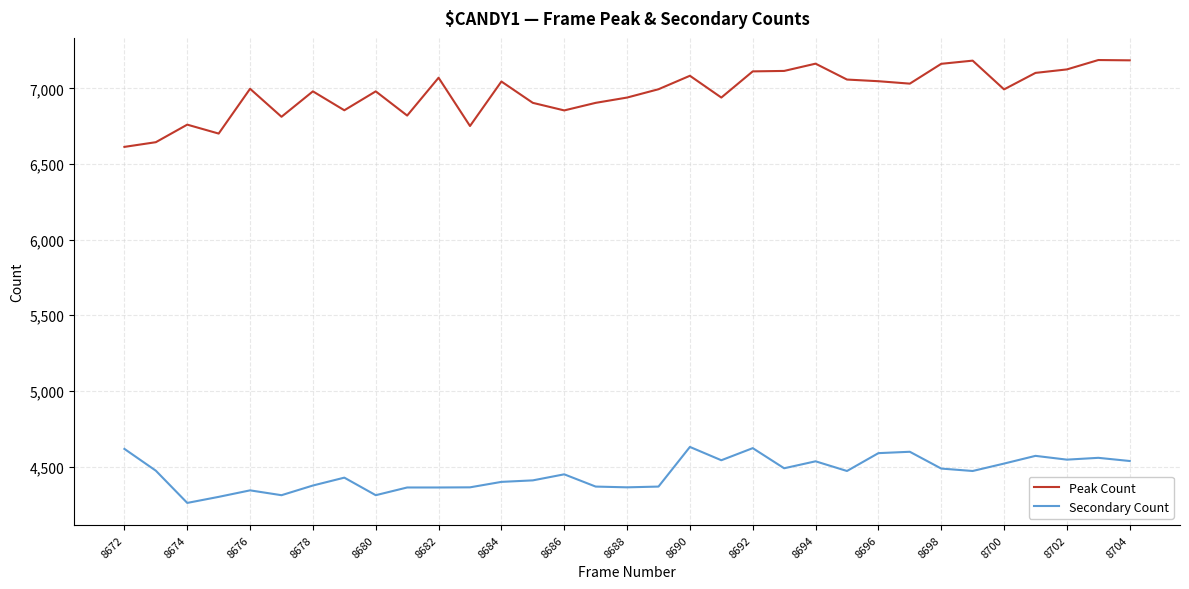

What is the sum of all Secondary Count values?

147026